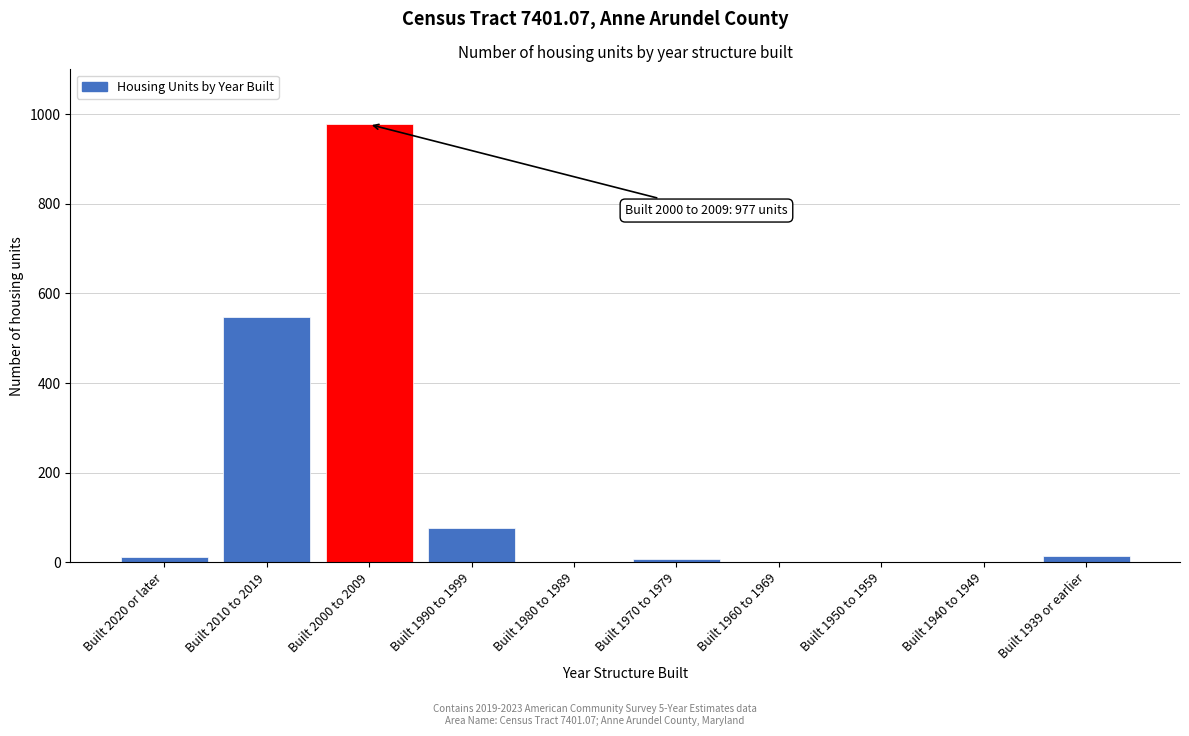

Where is the data nearest to the value 488?

Built 2010 to 2019